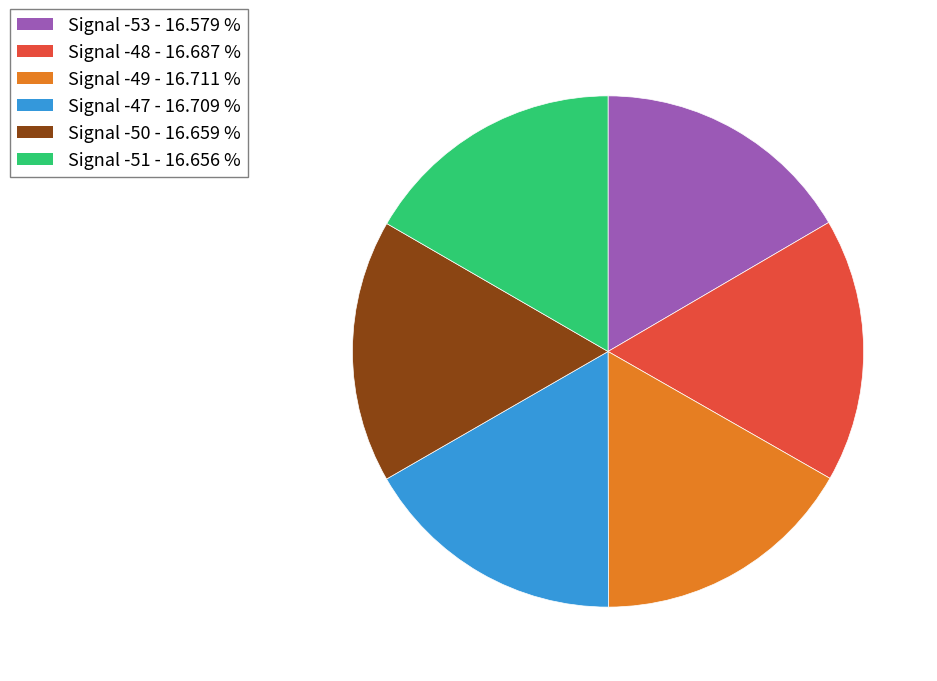

What is the ratio of the value at Signal -53 to the value at Signal -49?

1.0